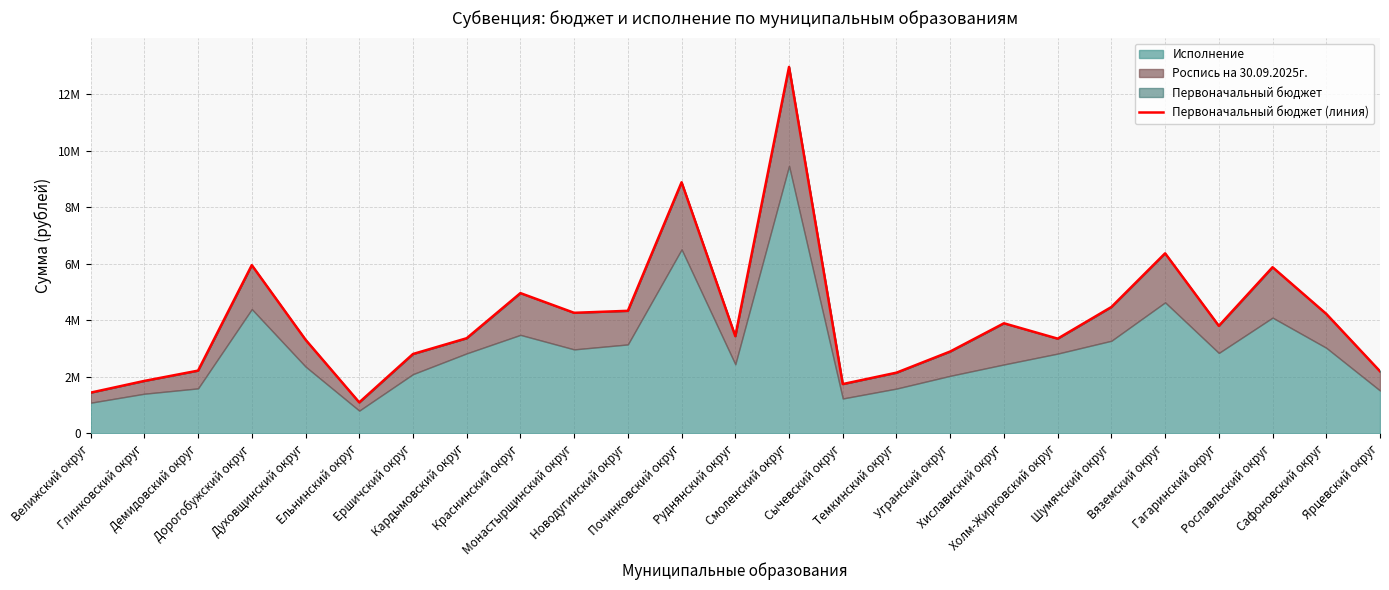

Reading left to right, what are all the values shown in this chart?

Велижский округ=1439400	Глинковский округ=1853800	Демидовский округ=2217900	Дорогобужский округ=5948600	Духовщинский округ=3312000	Ельнинский округ=1094400	Ершичский округ=2805400	Кардымовский округ=3363600	Краснинский округ=4959300	Монастырщинский округ=4262400	Новодугинский округ=4333000	Починковский округ=8879200	Руднянский округ=3437000	Смоленский округ=12958300	Сычевский округ=1742400	Темкинский округ=2145600	Угранский округ=2894400	Хиславиский округ=3892300	Холм-Жирковский округ=3348900	Шумячский округ=4467700	Вяземский округ=6366800	Гагаринский округ=3801600	Рославльский округ=5875200	Сафоновский округ=4224800	Ярцевский округ=2194500